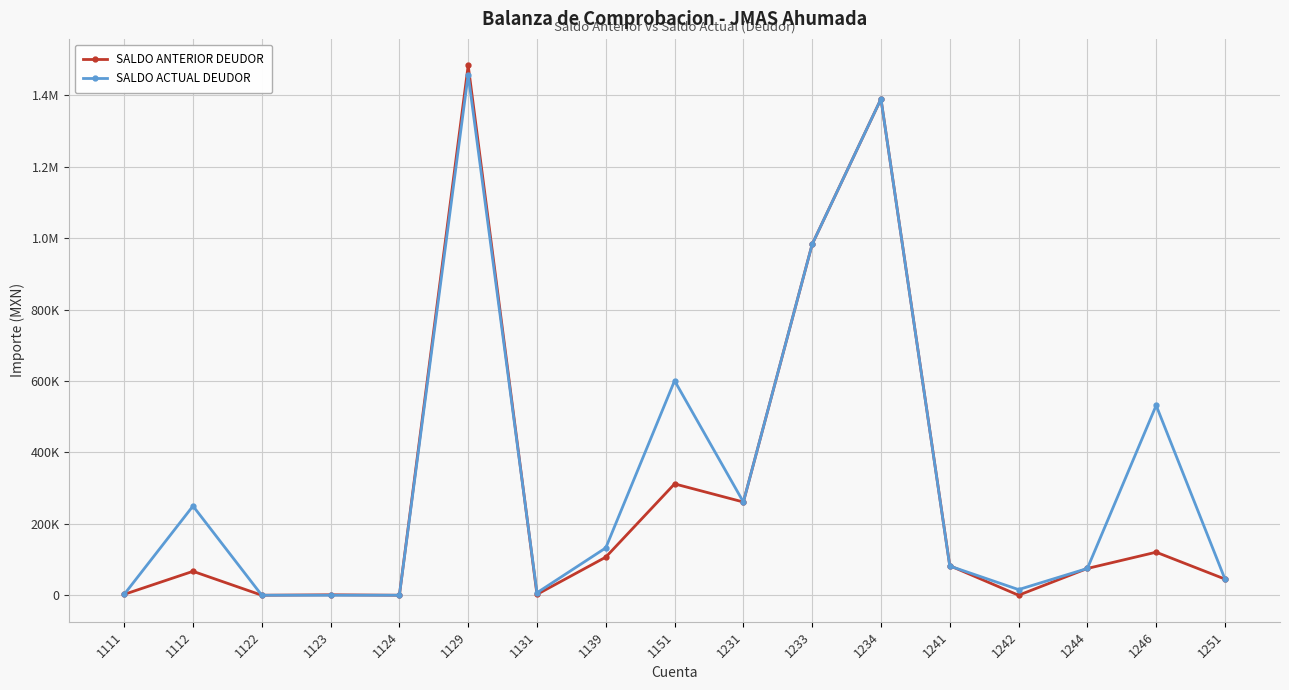

At which label is SALDO ANTERIOR DEUDOR closest to 742129?

1233